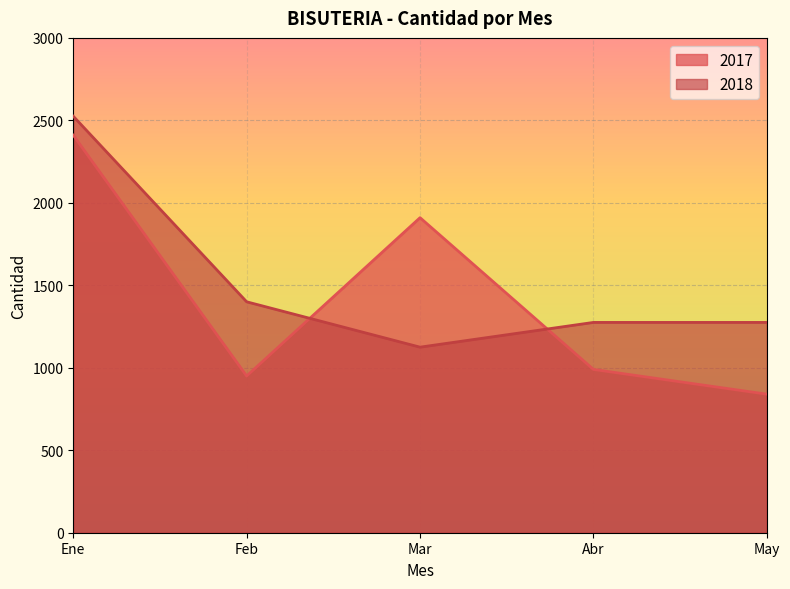

Is the value of 2017 at May greater than the value of 2018 at May?

No